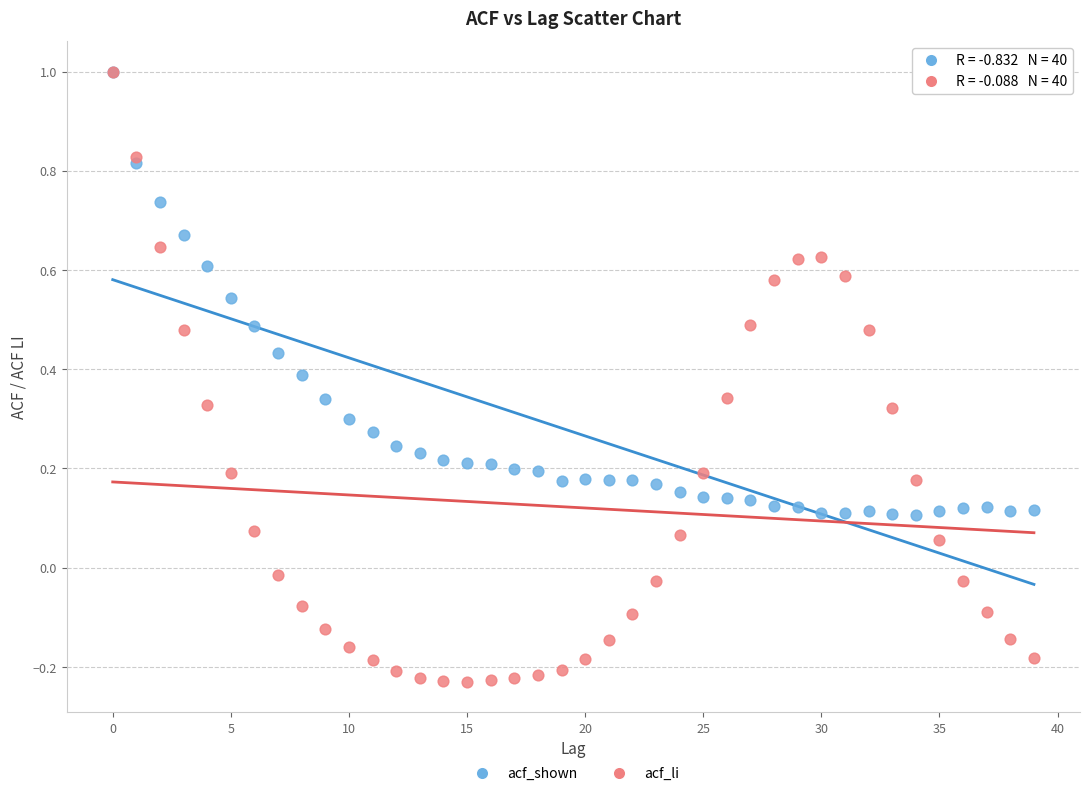

What are all the series names shown in the legend?

acf_shown, acf_li